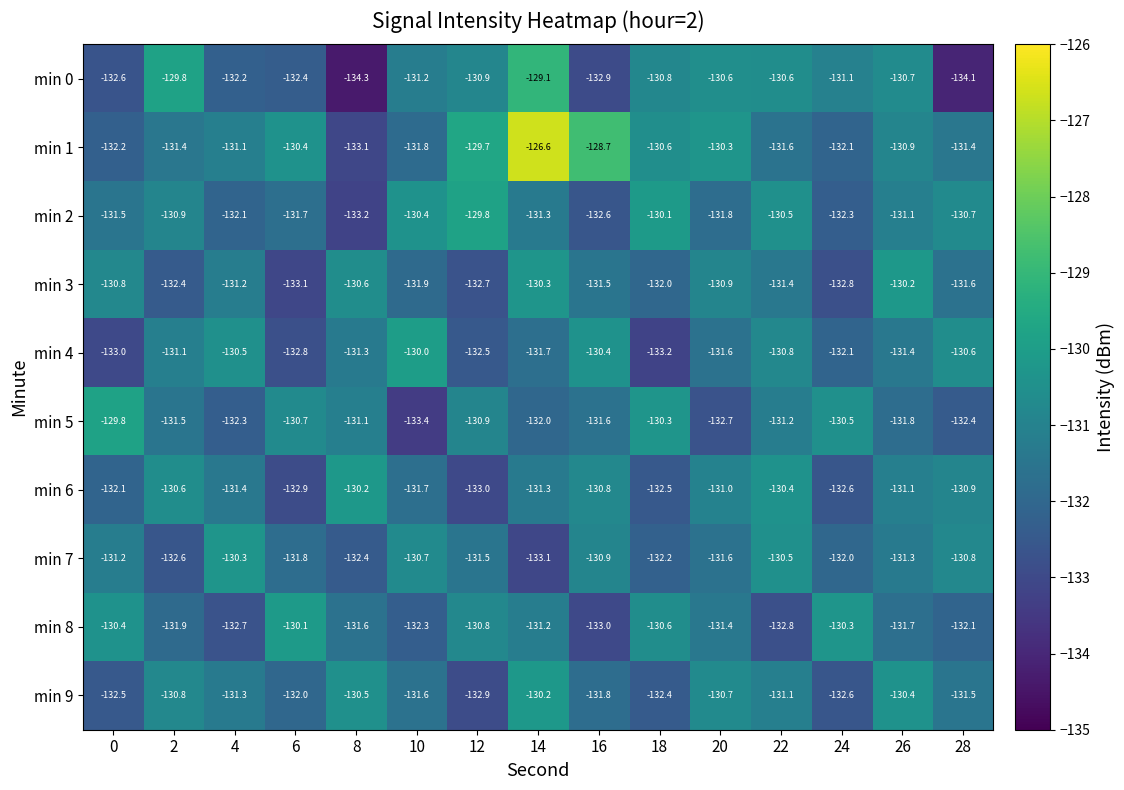

List the labels in order of min 3 value, largest first.

26, 14, 8, 0, 20, 4, 22, 16, 28, 10, 18, 2, 12, 24, 6